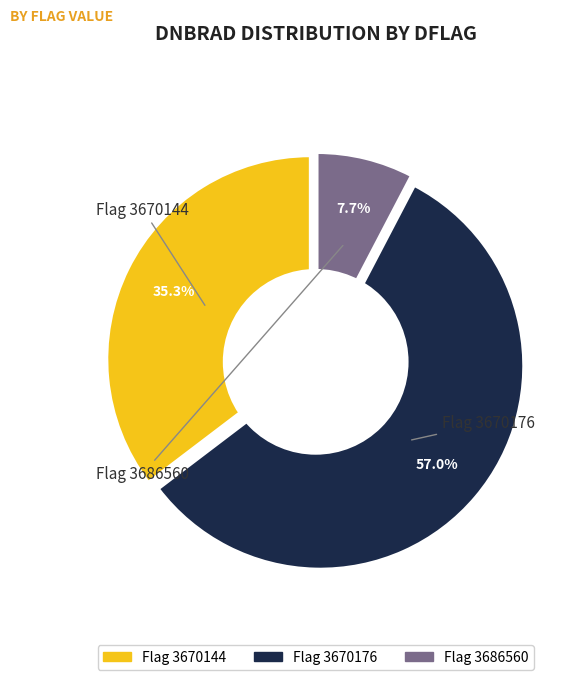

Is 37 the majority of the pie?

No